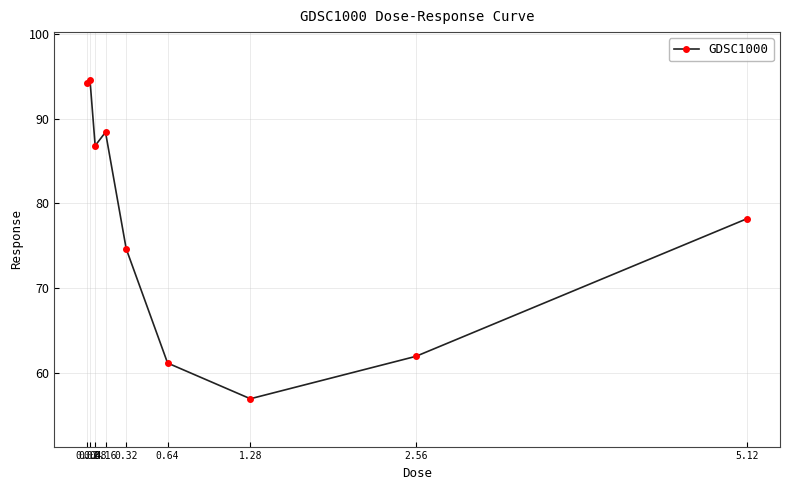

How many distinct data groups are displayed?

1